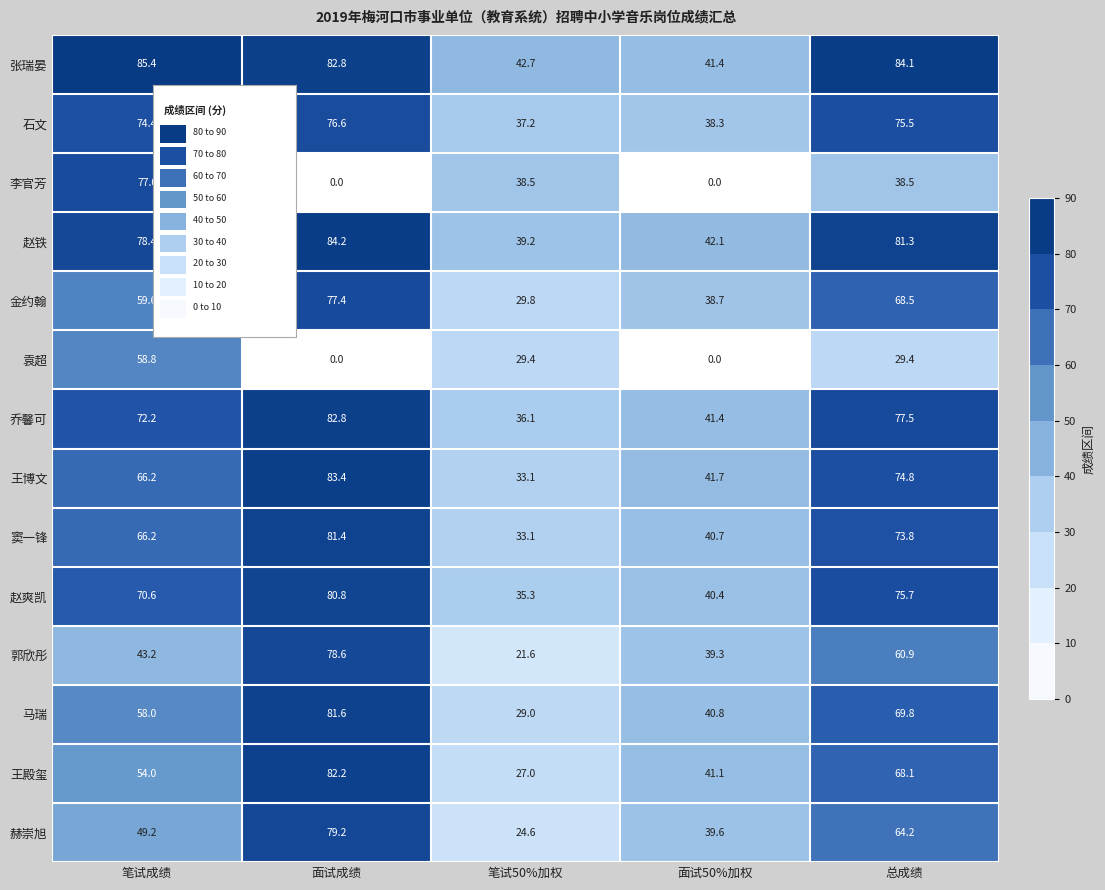

How many data points in 窦一锋 are above 66?

3